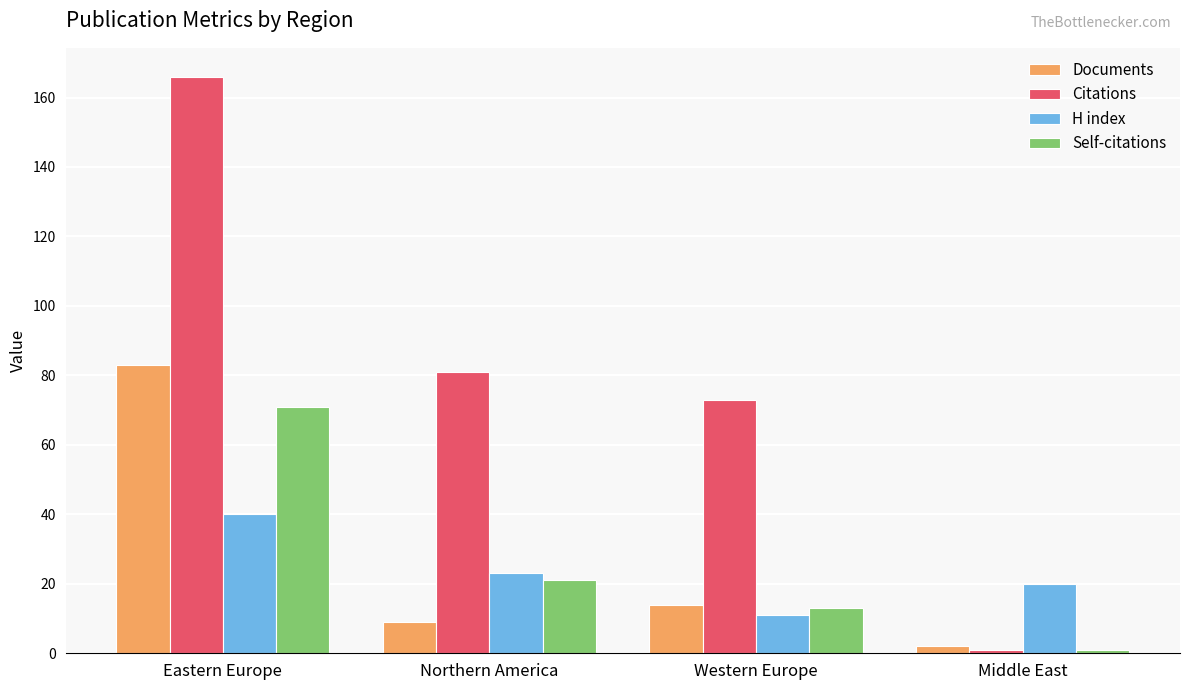

The value of Self-citations at Western Europe is 13. True or false?

True